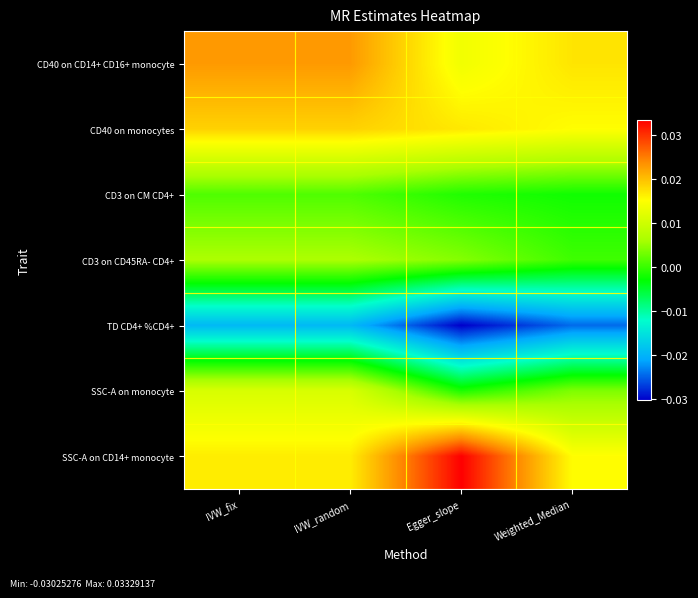

At which category is the sum across all series the highest?

IVW_fix